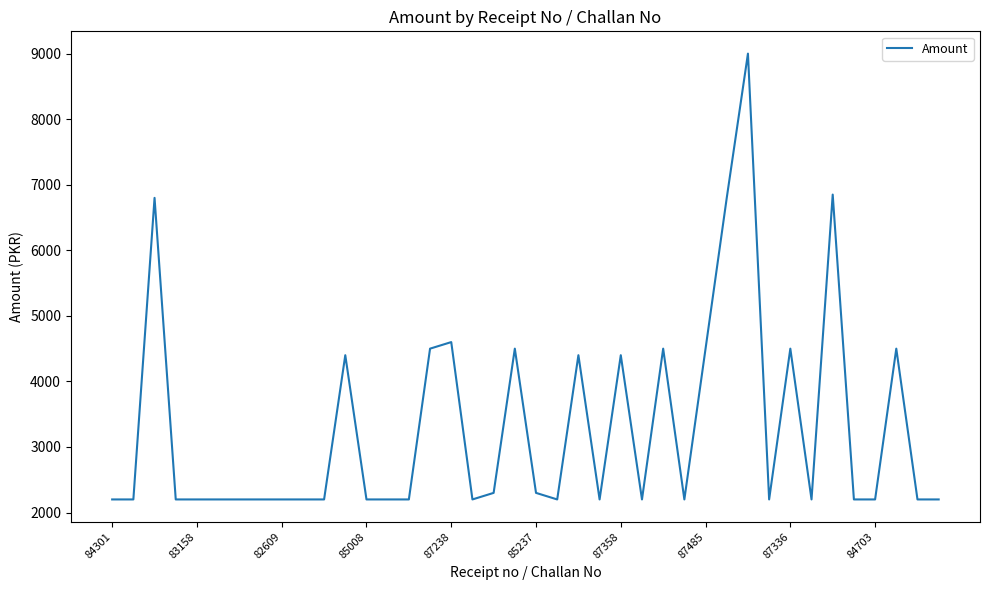

What is the difference between the maximum and minimum values?

6800